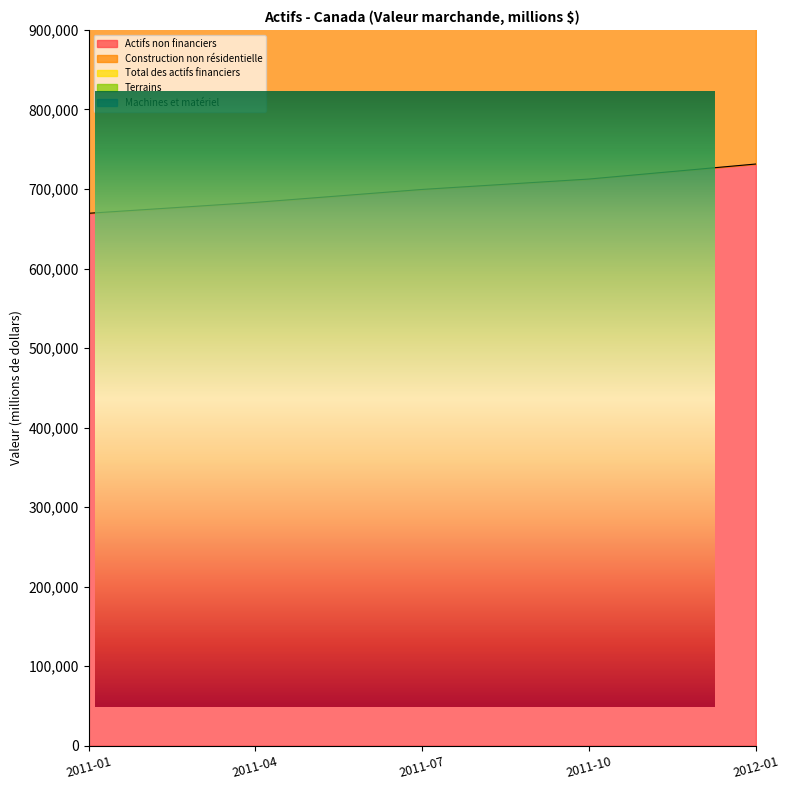

Is the value of Actifs non financiers at 2012-01 greater than the value of Terrains at 2011-04?

No